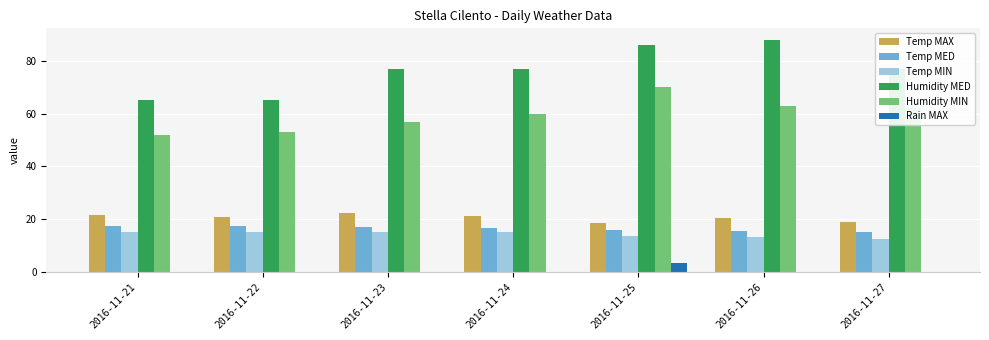

What is the maximum value shown in the chart?

88.0